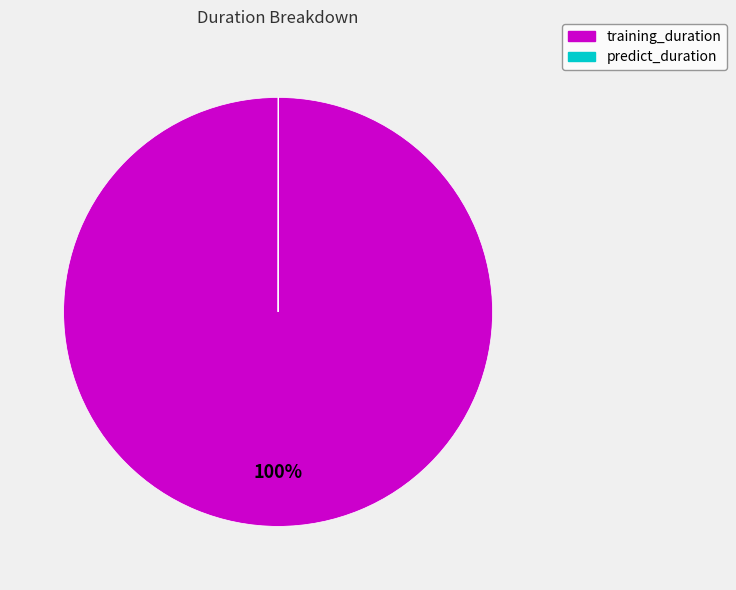

The training_duration slice represents 100% of the pie. True or false?

True